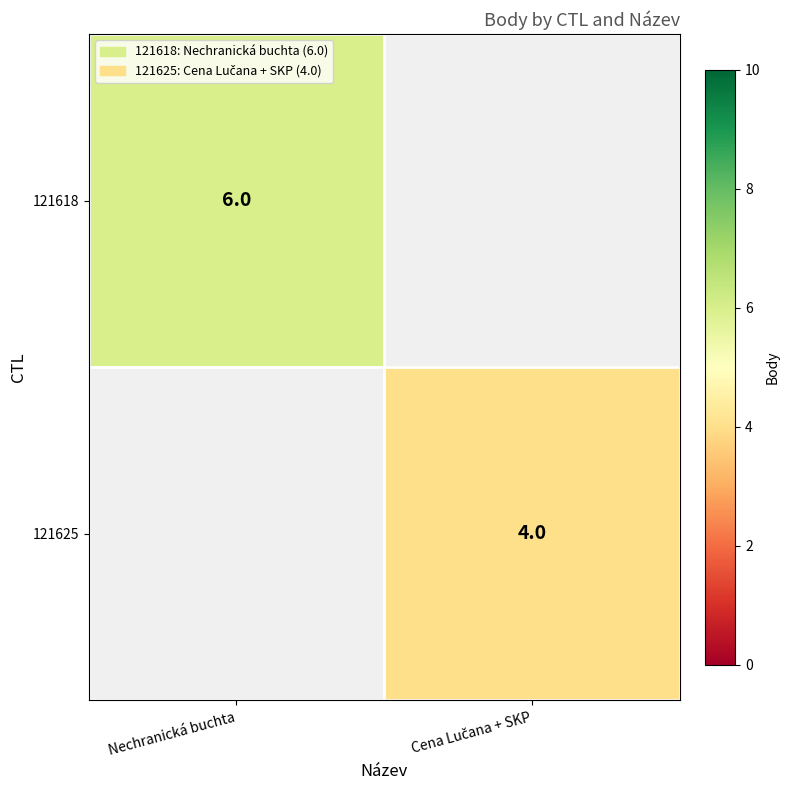

True or false: 121618 has a value of 6 at Nechranická buchta.

True